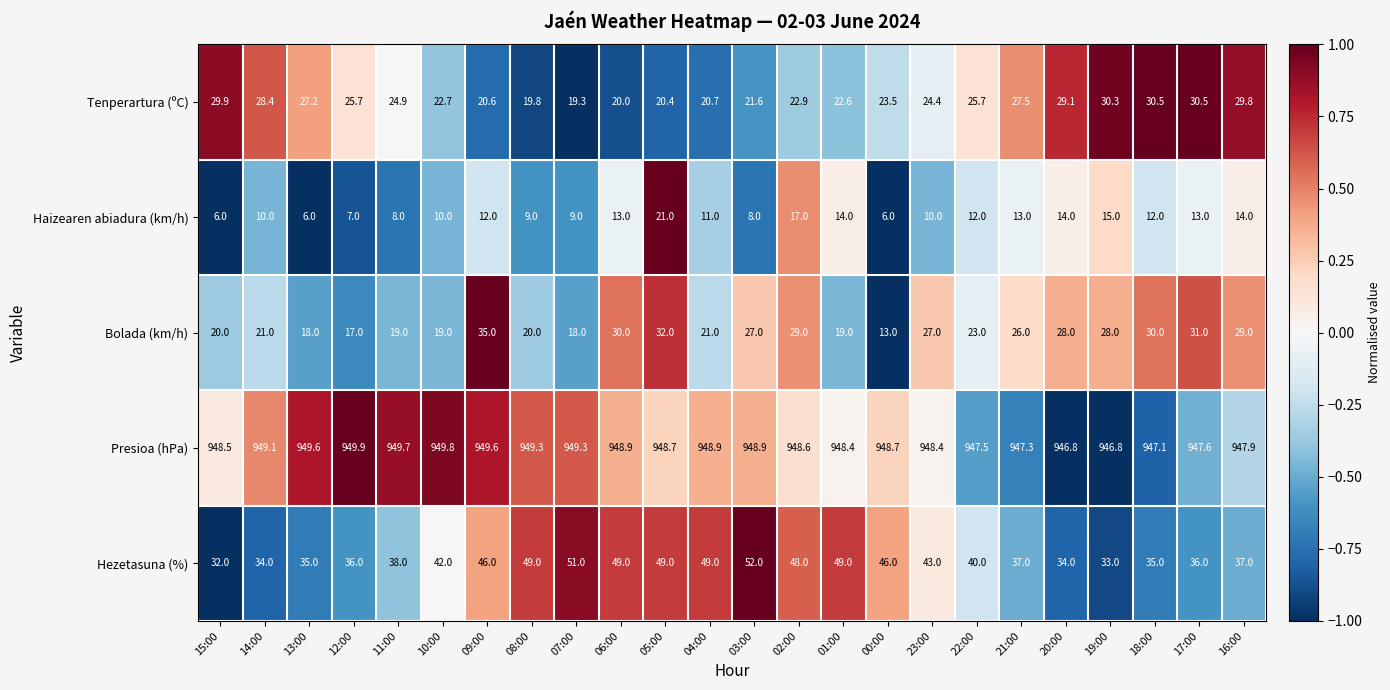

What is the smallest value displayed?

6.0